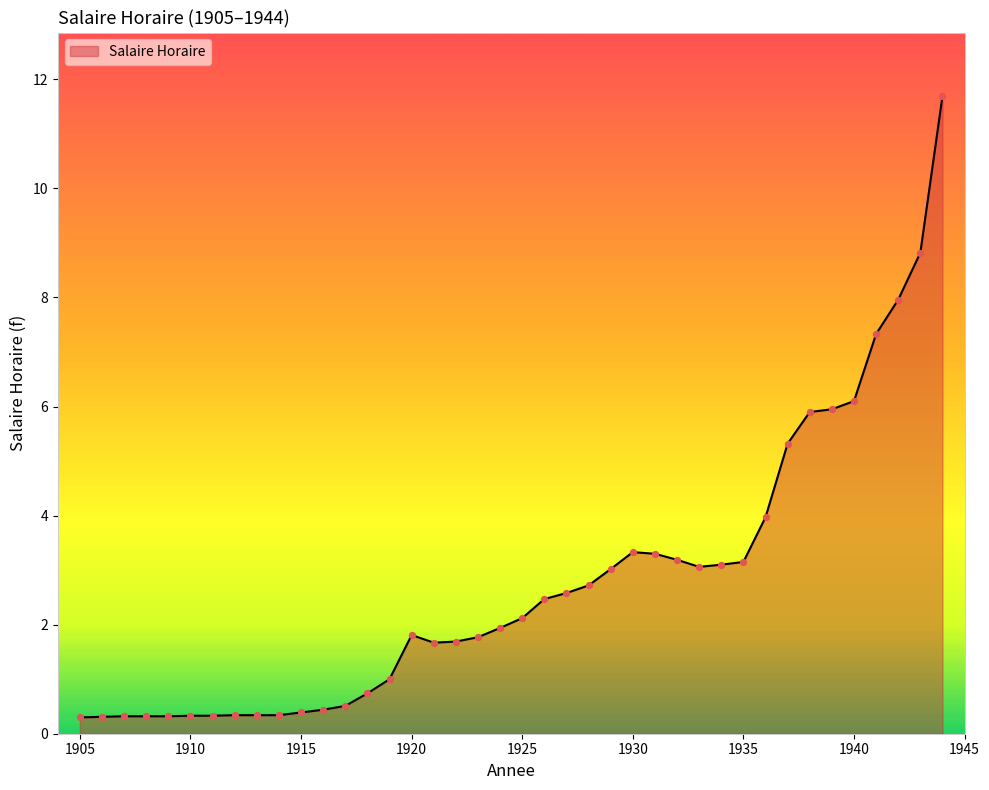

What is the difference between the maximum and minimum values?

11.4